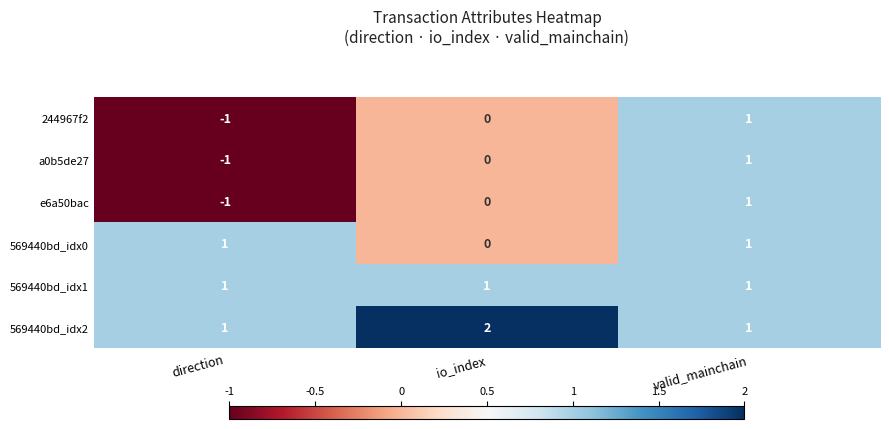

What is the total value across all series at valid_mainchain?

6